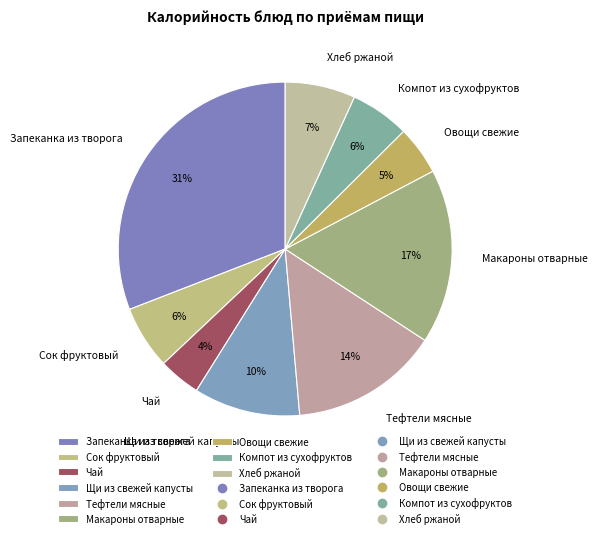

How many segments does this pie chart have?

9